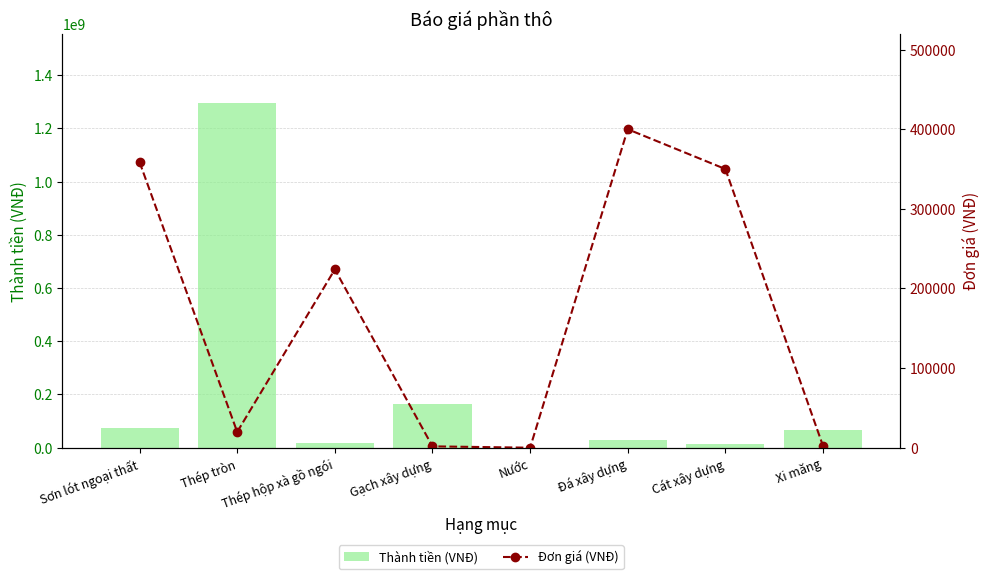

How many categories are shown in the chart?

8